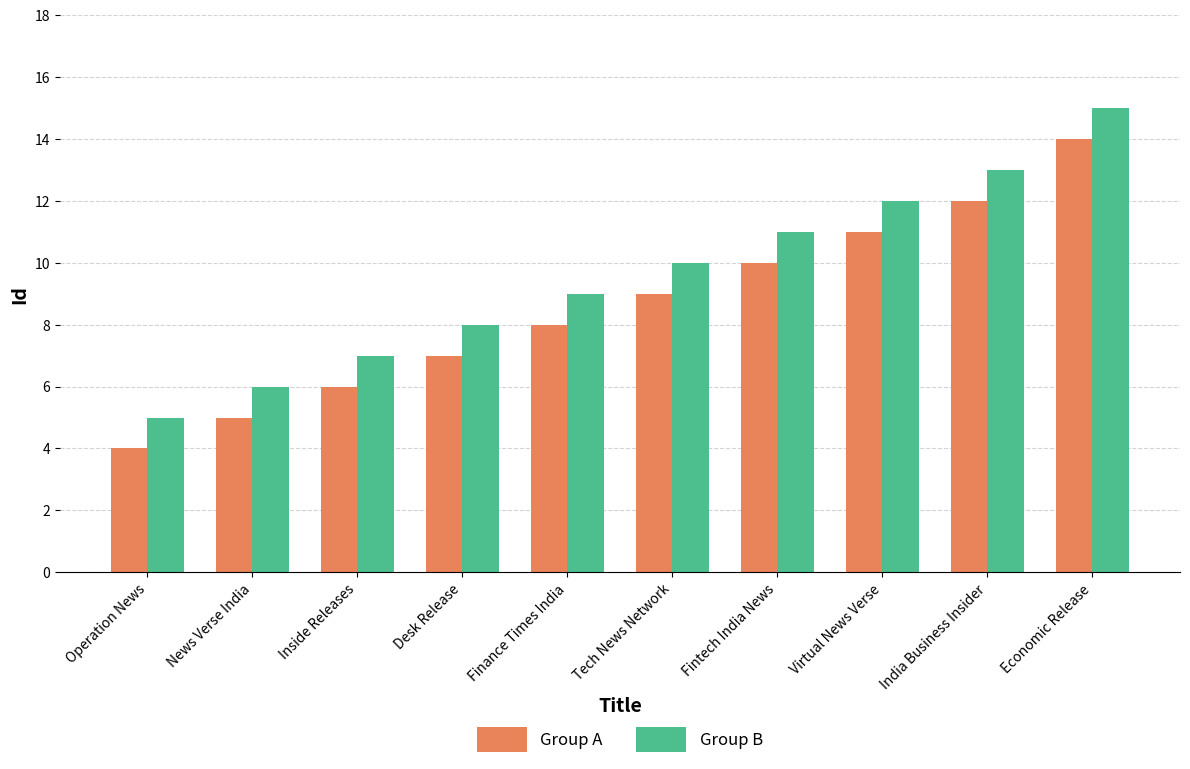

How many bars are there in each group?

2